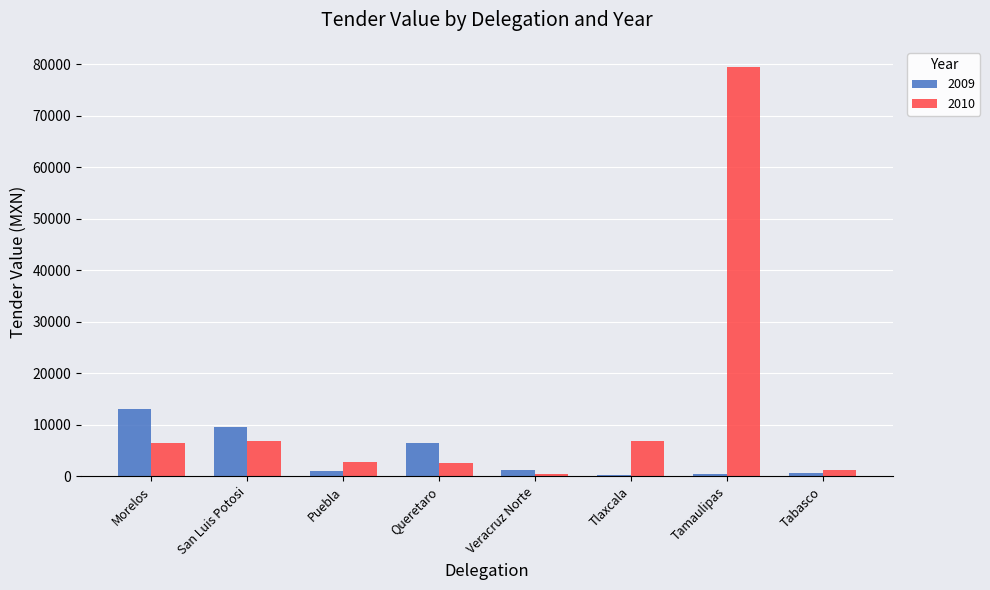

What is the difference between the 2009 values at Tamaulipas and San Luis Potosi?

9012.5